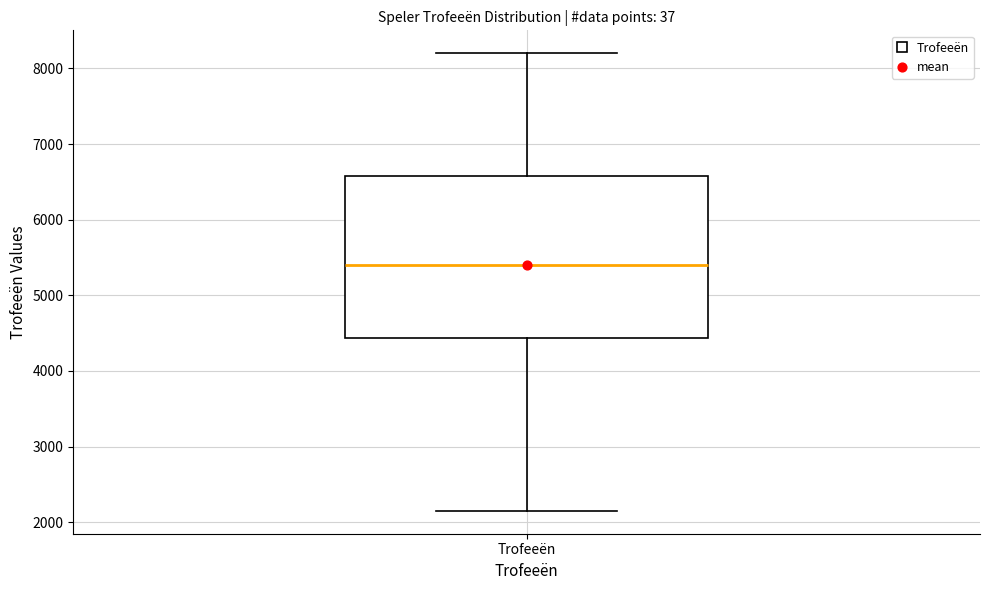

Read this box plot against the y-axis: the position of the median line, the range covered by the box, and the ends of both whiskers. The values are not printed on the chart, so give them approximately, as read against the axis.

median 5400, box 4400 to 6600, whiskers 2100 to 8200